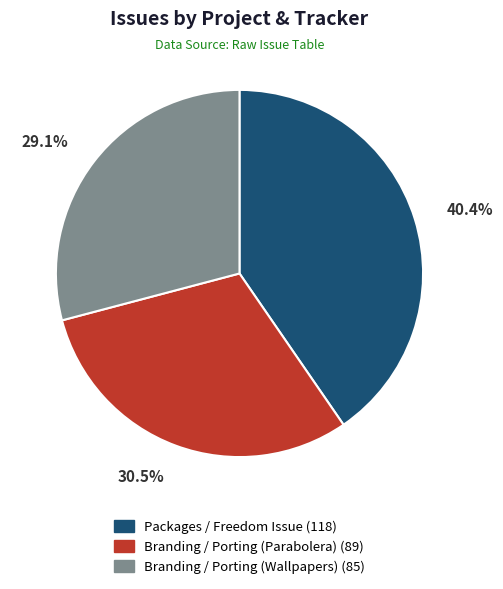

How many slices are in this pie chart?

3